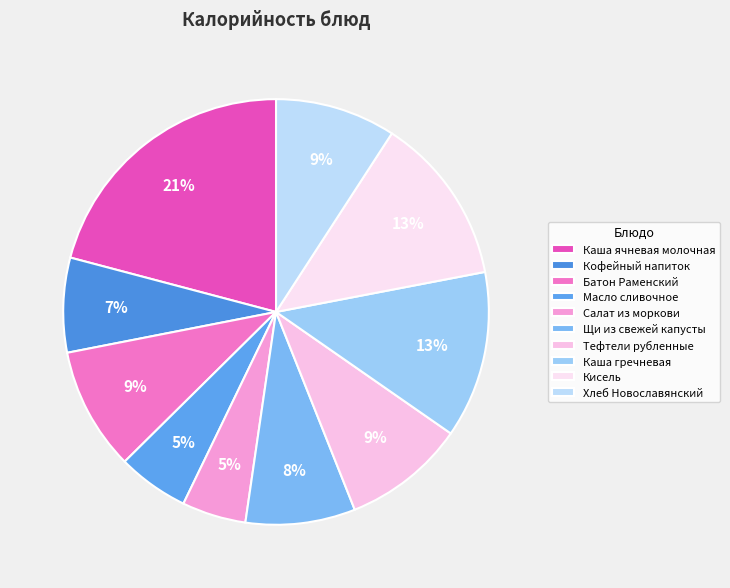

Rank the categories by value from highest to lowest.

Каша ячневая молочная, Кисель, Каша гречневая, Батон Раменский, Тефтели рубленные, Хлеб Новославянский, Щи из свежей капусты, Кофейный напиток, Масло сливочное, Салат из моркови